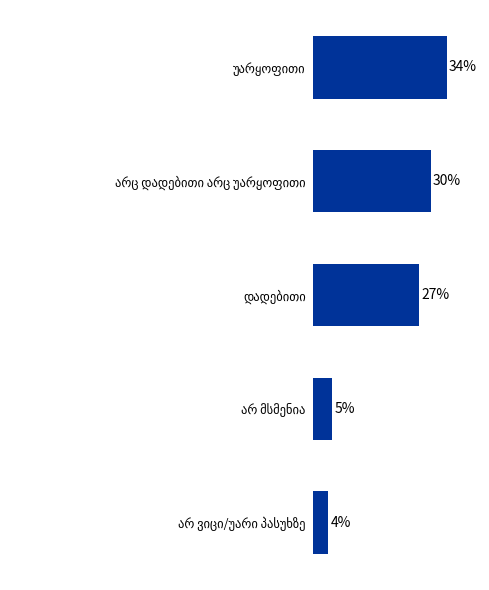

Does the chart contain any negative values?

No